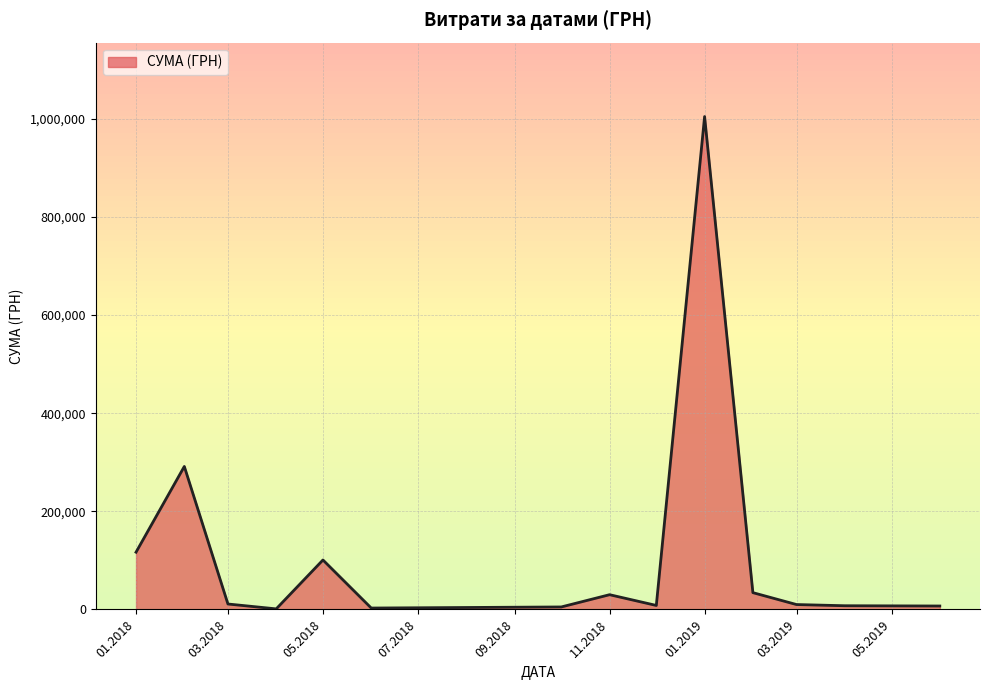

Does the chart display data point markers on the line(s)?

No